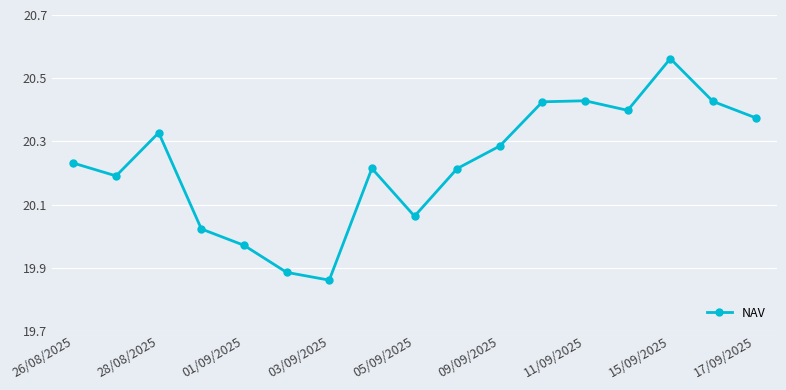

What is the difference between the maximum and second lowest values?

0.7